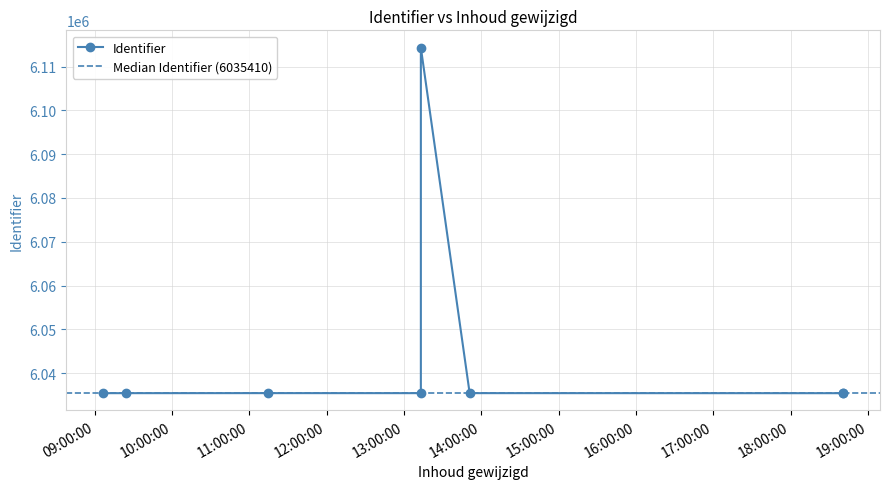

Where is the first local maximum?

2020-06-15 13:13:08